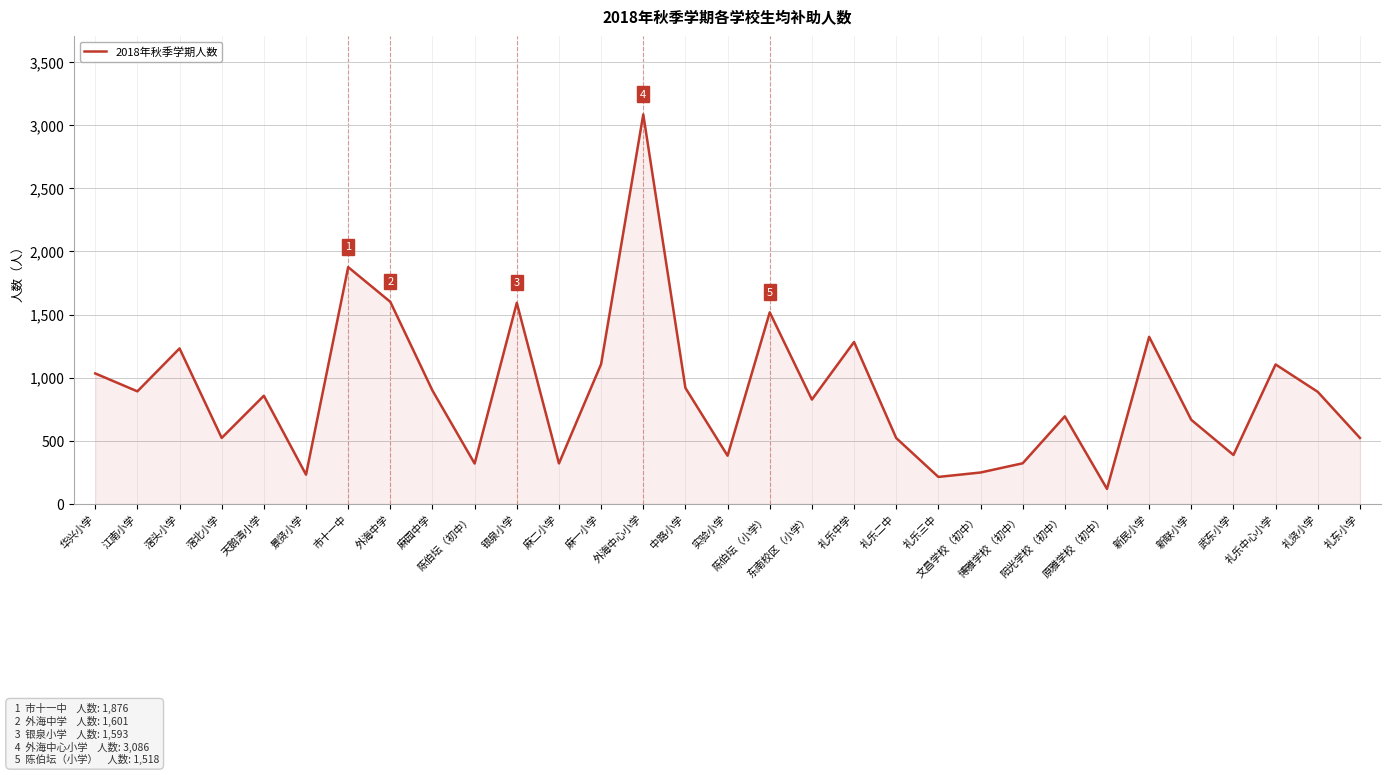

How many interior local valleys (lower than both neighbors) does the data have?

10